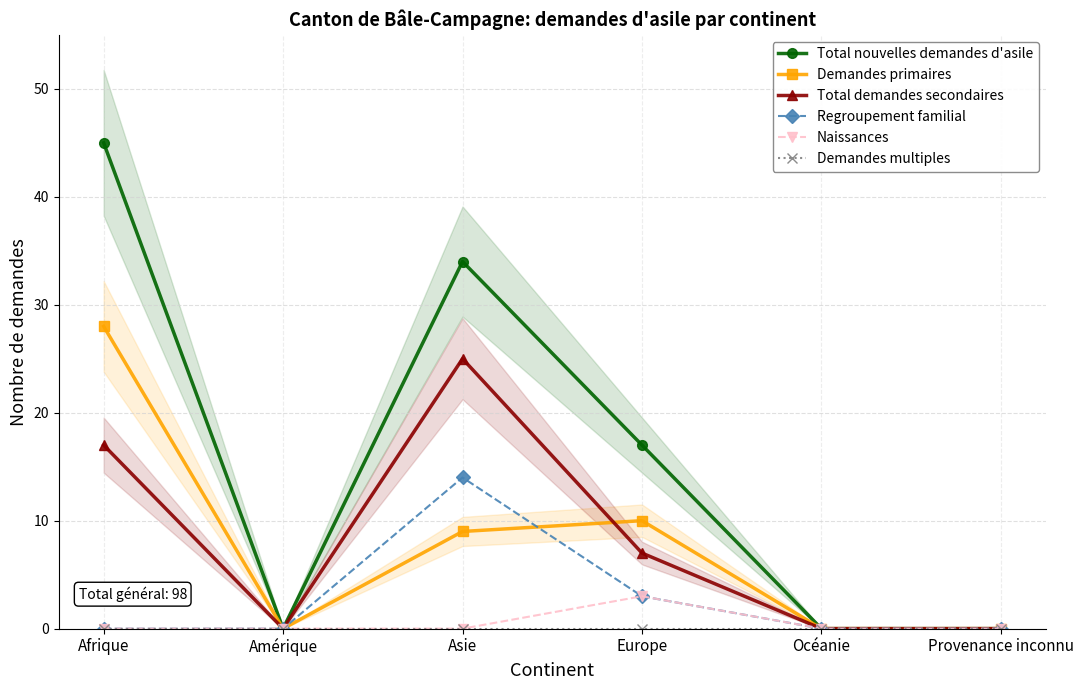

At which label does Demandes primaires reach its peak?

Afrique